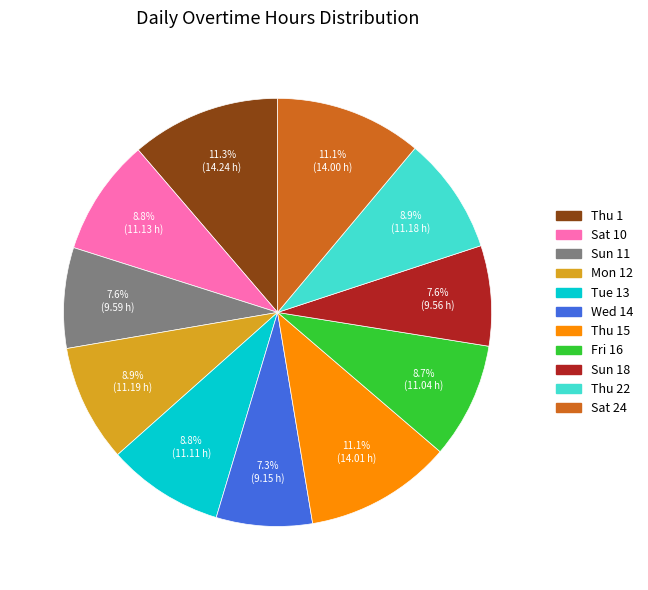

Is there any slice that represents more than half of the pie?

No